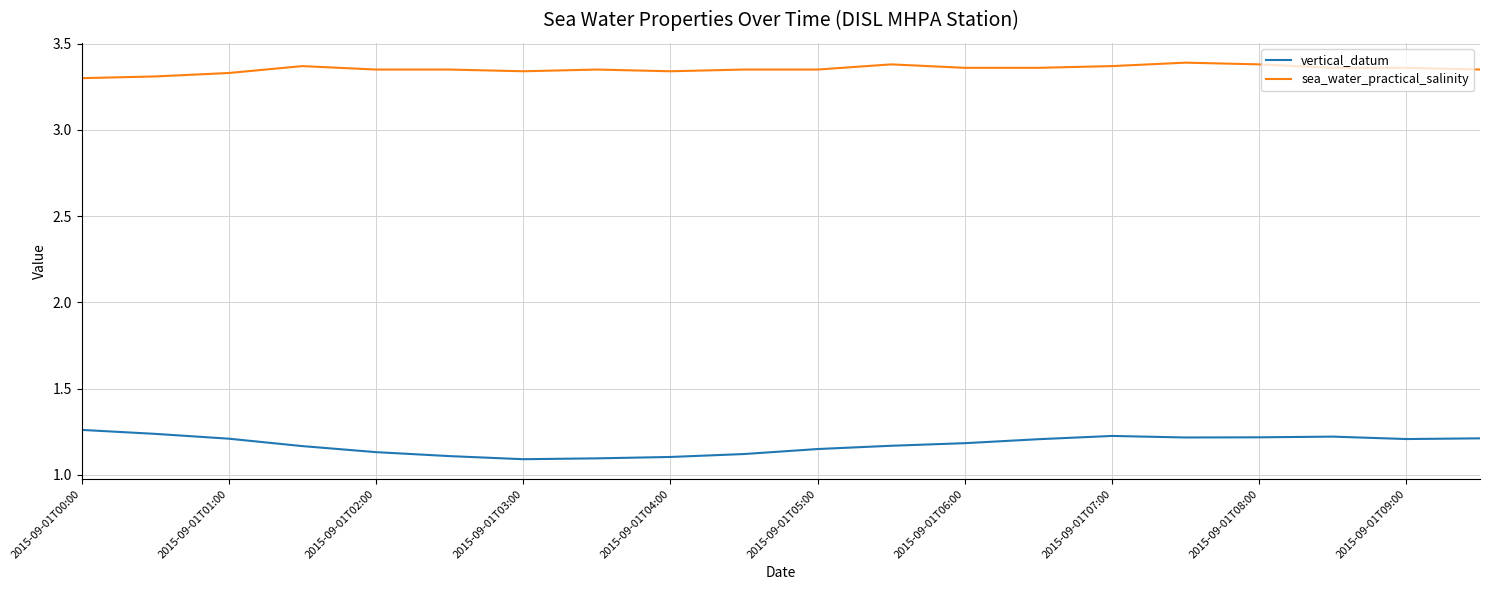

List the series in order of their peak value, highest first.

sea_water_practical_salinity, vertical_datum